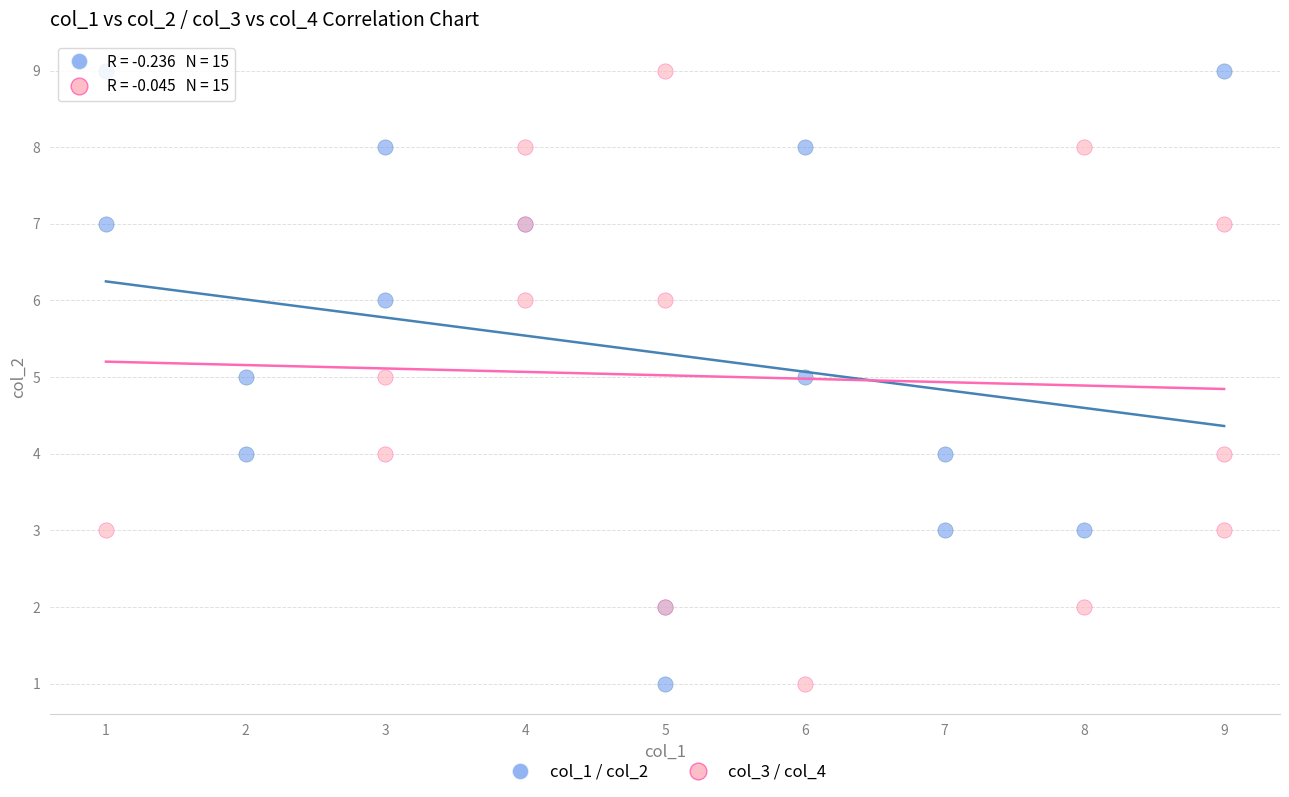

What are all the series names shown in the legend?

col_1 / col_2, col_3 / col_4